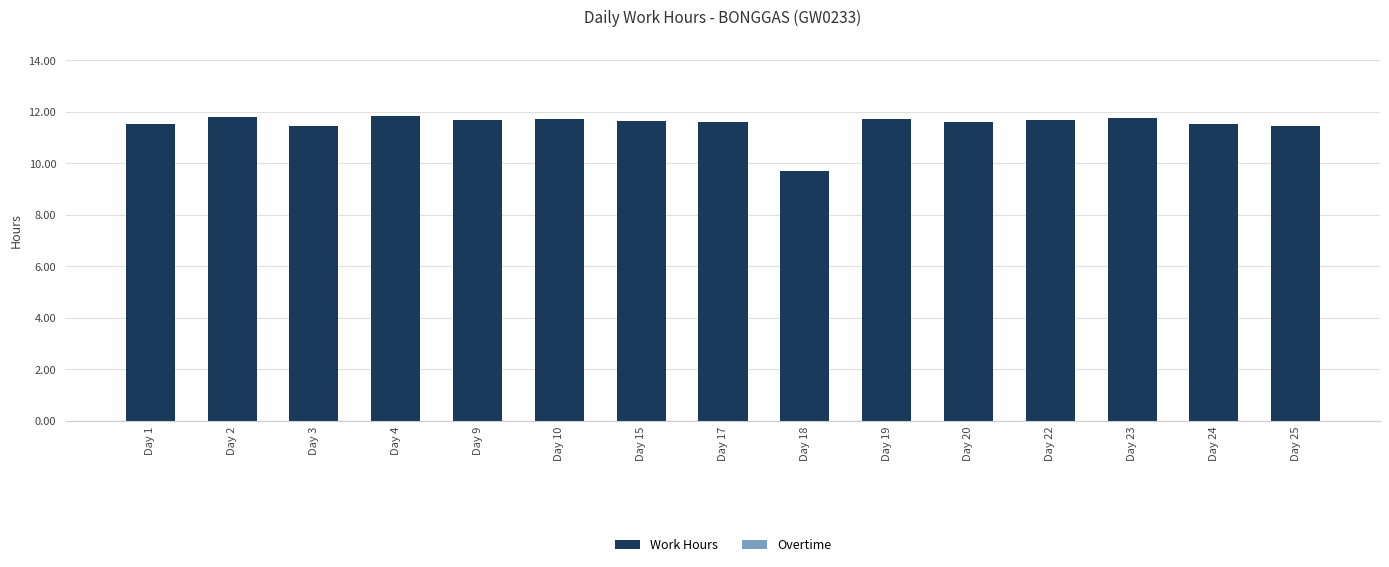

What is the maximum value shown in the chart?

11.8